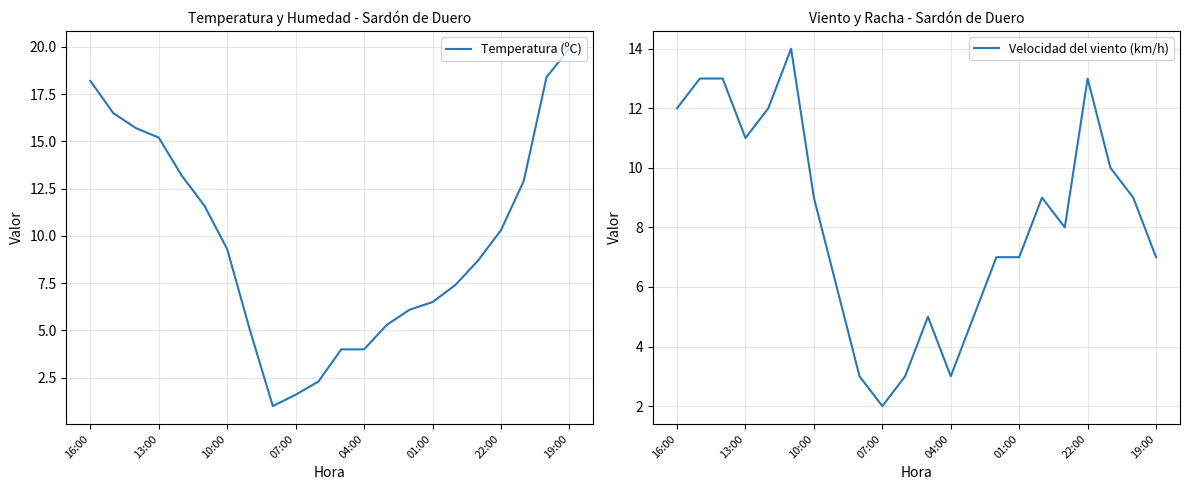

What is the approximate value of Temperatura (ºC) at 14?

6.1